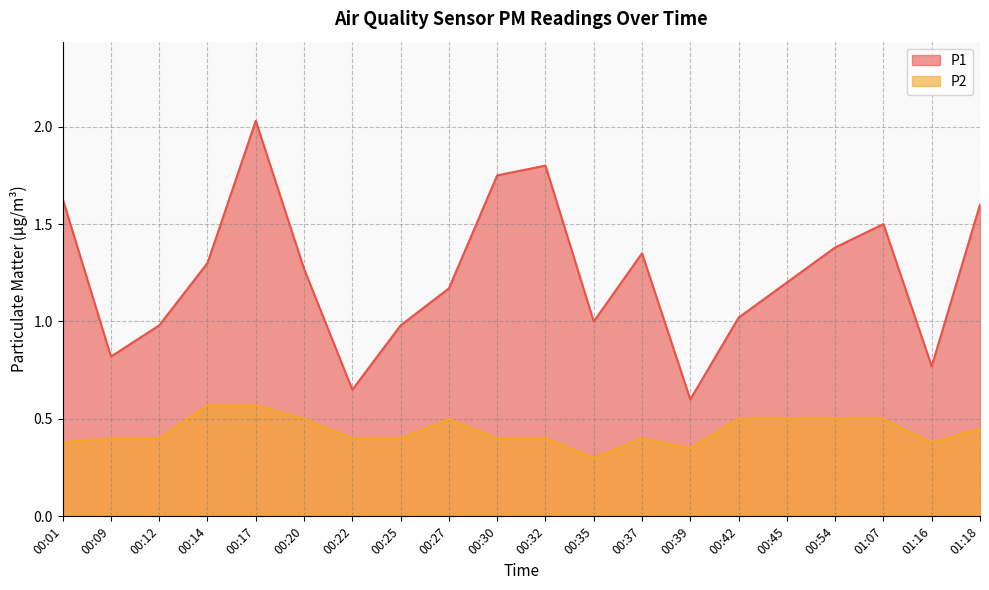

What is the spread (max minus min) of values at 00:27?

0.7